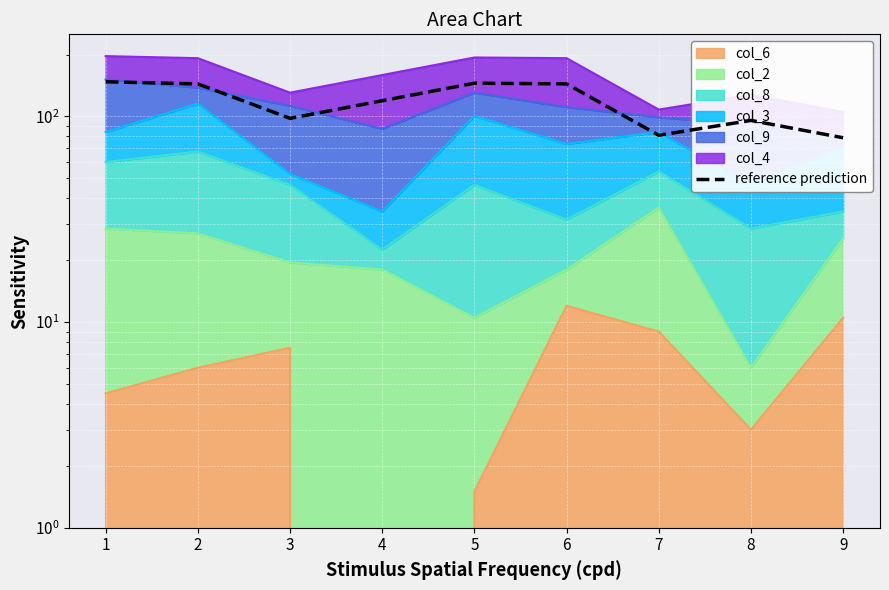

Which has a higher value, 3 or 9?

3